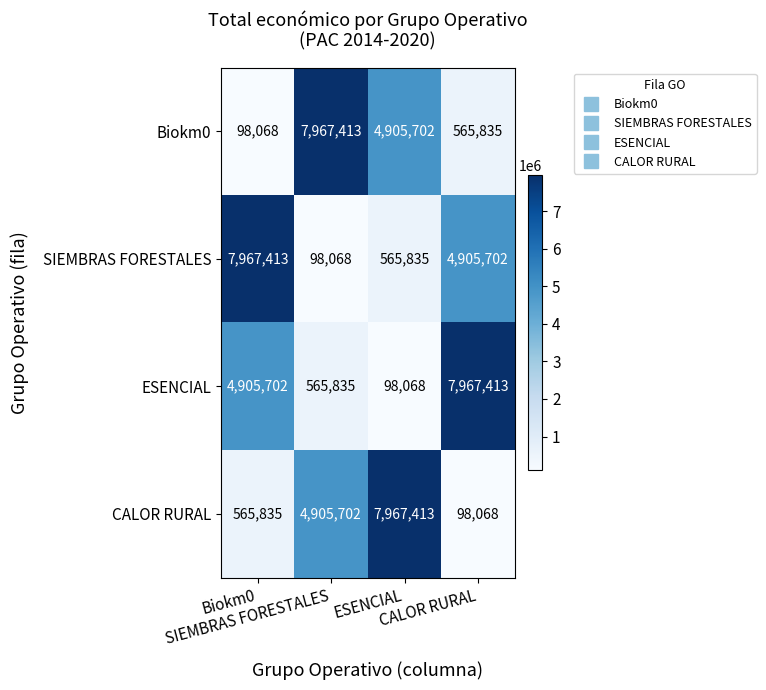

At how many categories does at least one series exceed 815412?

4